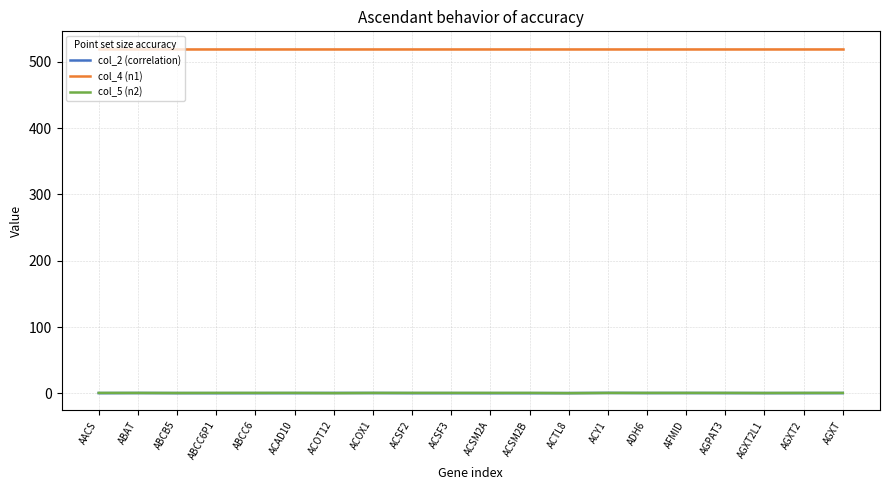

Reading left to right, transcribe all the data shown in this chart.

col_2 (correlation): AACS=0.4	ABAT=0.5	ABCB5=0.4	ABCC6P1=0.4	ABCC6=0.4	ACAD10=0.4	ACOT12=0.6	ACOX1=0.5	ACSF2=0.4	ACSF3=0.4	ACSM2A=0.3	ACSM2B=0.4	ACTL8=0.4	ACY1=0.6	ADH6=0.5	AFMID=0.5	AGPAT3=0.5	AGXT2L1=0.4	AGXT2=0.4	AGXT=0.5
col_4 (n1): AACS=520.0	ABAT=520.0	ABCB5=520.0	ABCC6P1=520.0	ABCC6=520.0	ACAD10=520.0	ACOT12=520.0	ACOX1=520.0	ACSF2=520.0	ACSF3=520.0	ACSM2A=520.0	ACSM2B=520.0	ACTL8=520.0	ACY1=520.0	ADH6=520.0	AFMID=520.0	AGPAT3=520.0	AGXT2L1=520.0	AGXT2=520.0	AGXT=520.0
col_5 (n2): AACS=0.6	ABAT=0.6	ABCB5=0.5	ABCC6P1=0.6	ABCC6=0.6	ACAD10=0.6	ACOT12=0.4	ACOX1=0.6	ACSF2=0.6	ACSF3=0.6	ACSM2A=0.6	ACSM2B=0.6	ACTL8=0.3	ACY1=0.6	ADH6=0.6	AFMID=0.6	AGPAT3=0.6	AGXT2L1=0.5	AGXT2=0.6	AGXT=0.6